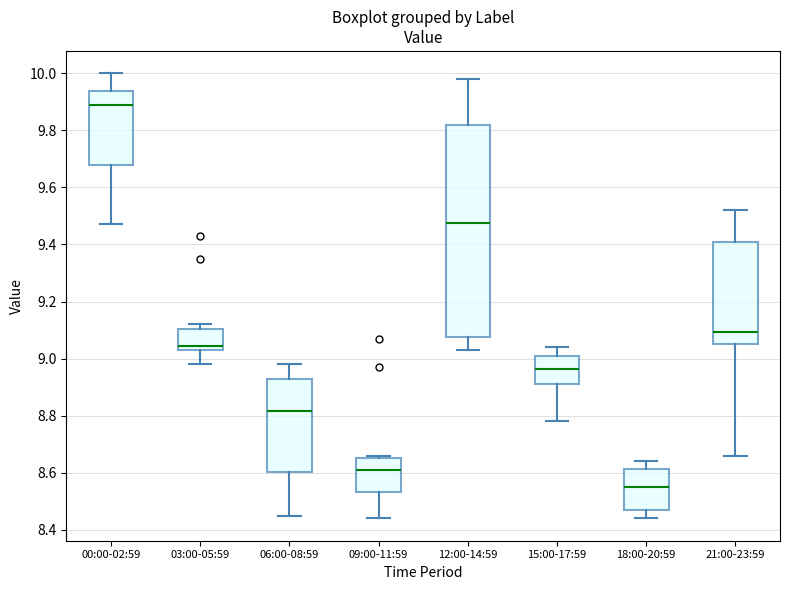

Which box has the highest median line?

00:00-02:59